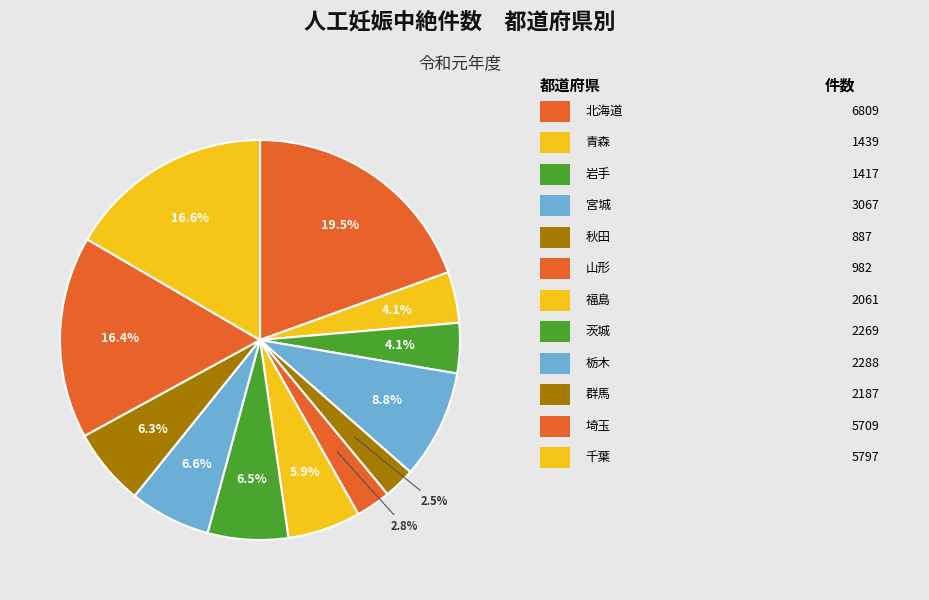

Rank the categories by value from lowest to highest.

秋田, 山形, 岩手, 青森, 福島, 群馬, 茨城, 栃木, 宮城, 埼玉, 千葉, 北海道